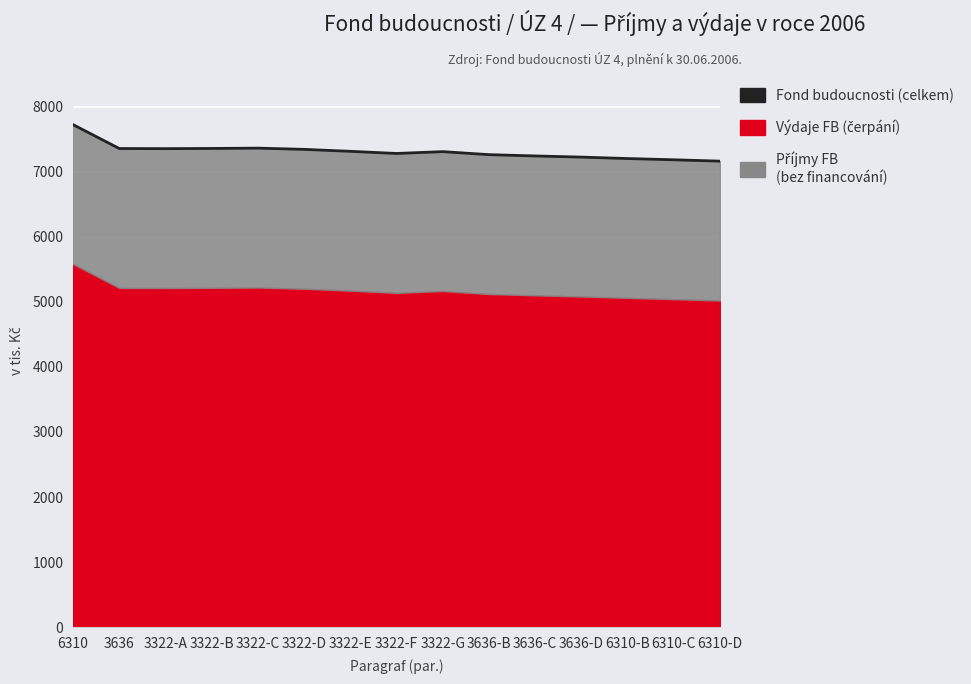

What is the value of the 4th point from the left?

7356